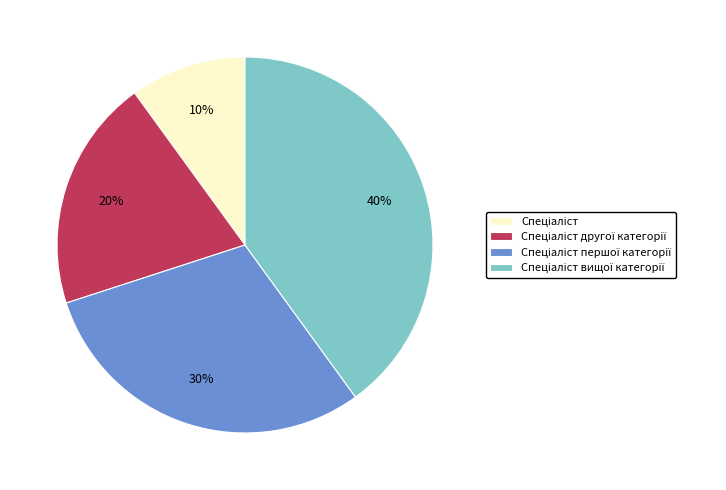

To the nearest percent, what is the difference between the largest and smallest slice percentages?

30%